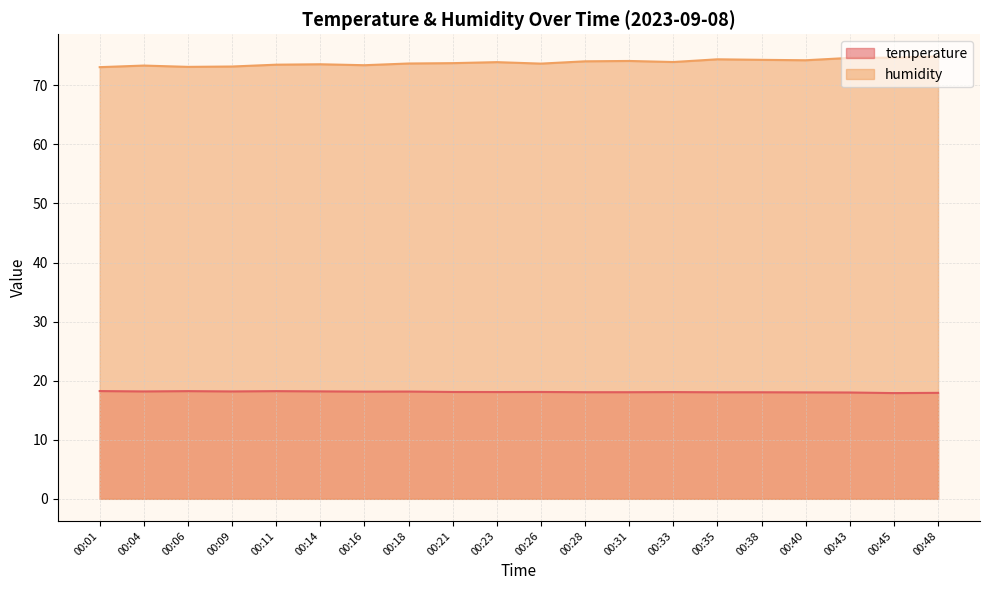

Which series has the widest spread of values?

humidity